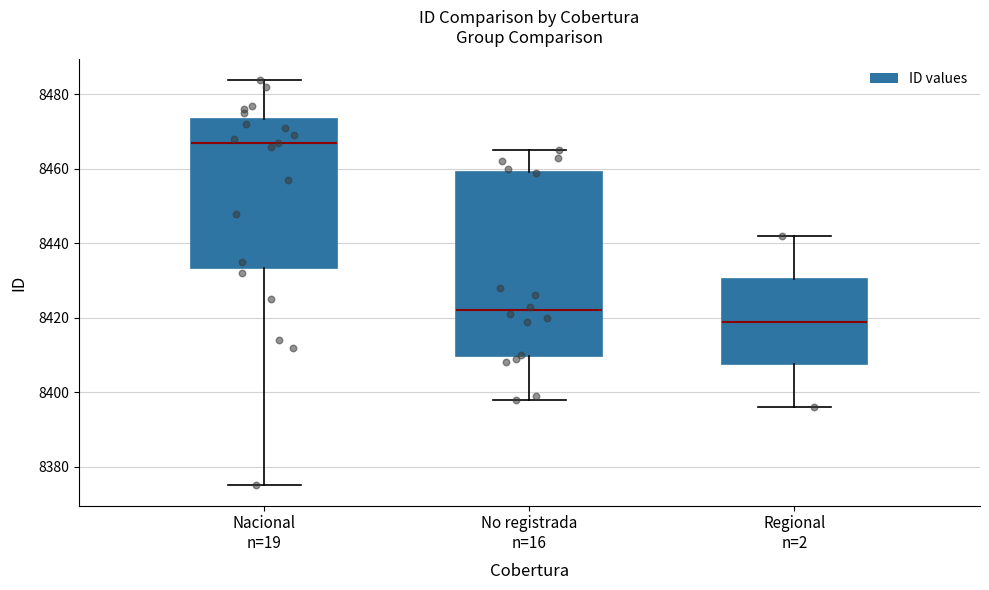

Which box's median line is the highest?

Nacional n=19